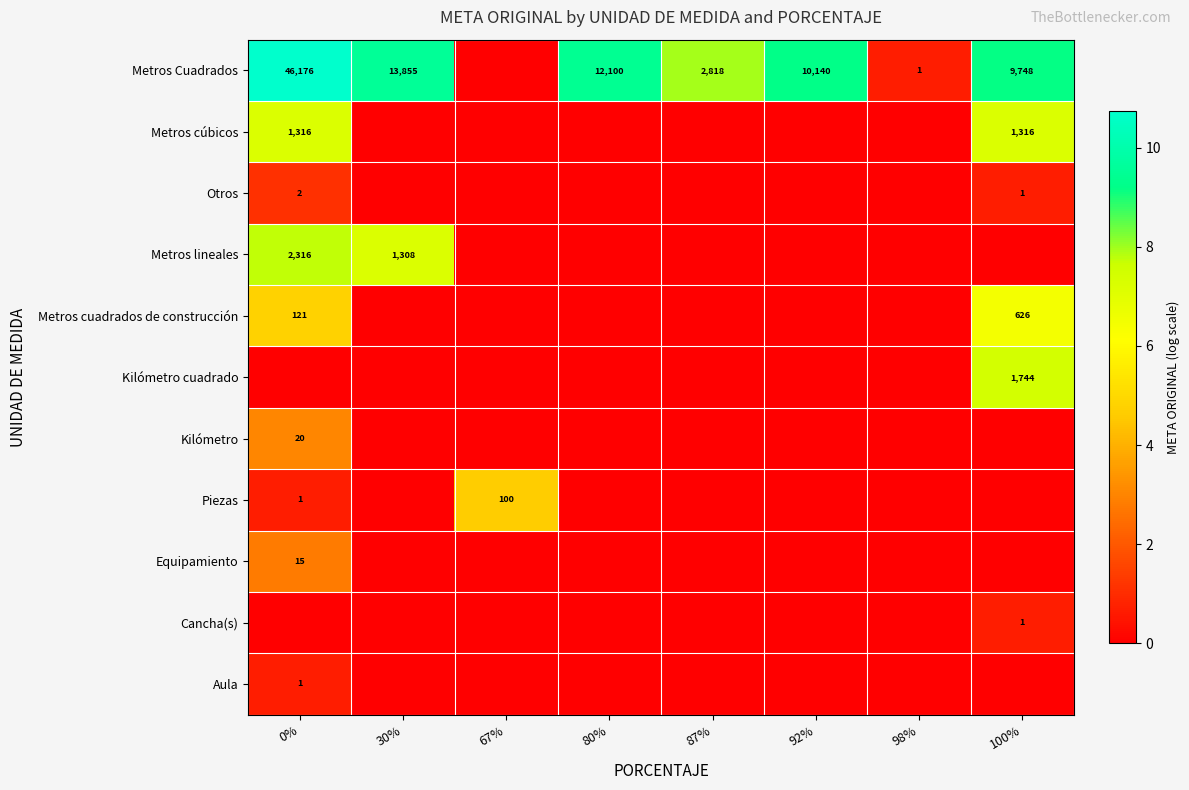

Where is Aula nearest to the value 0?

30%